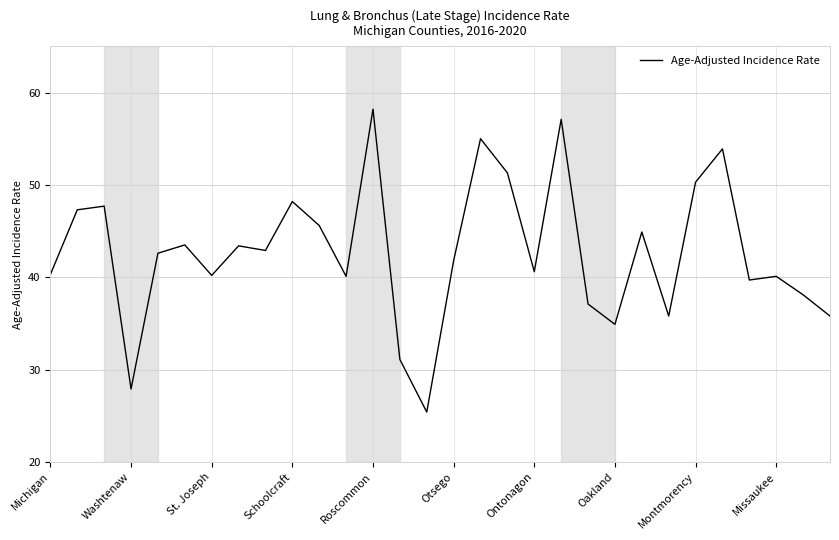

What is the difference between the maximum and minimum values?

32.8